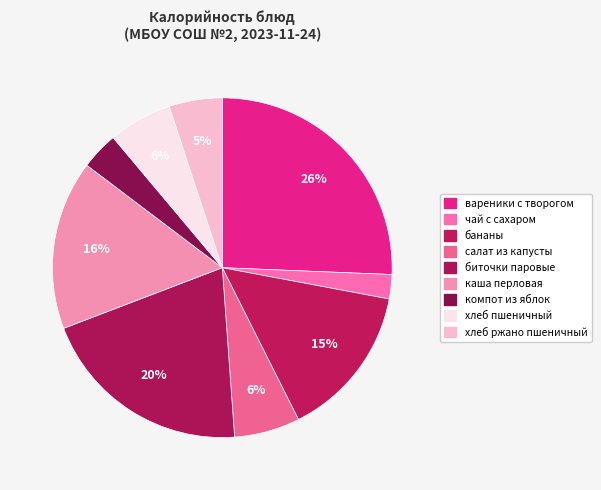

Is it true that хлеб ржано пшеничный is 12% of the pie?

False